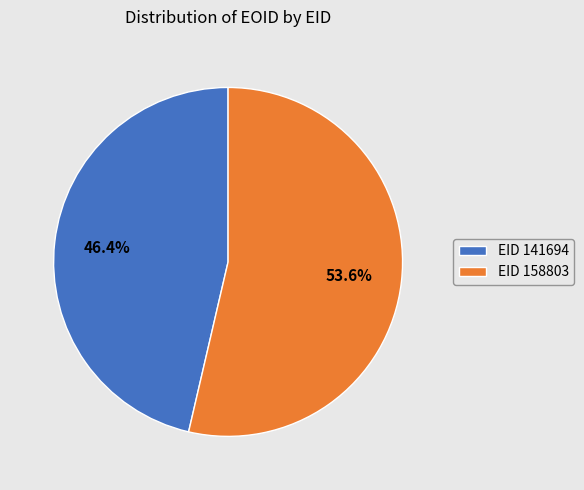

Which category has the biggest portion of the pie?

EID 158803